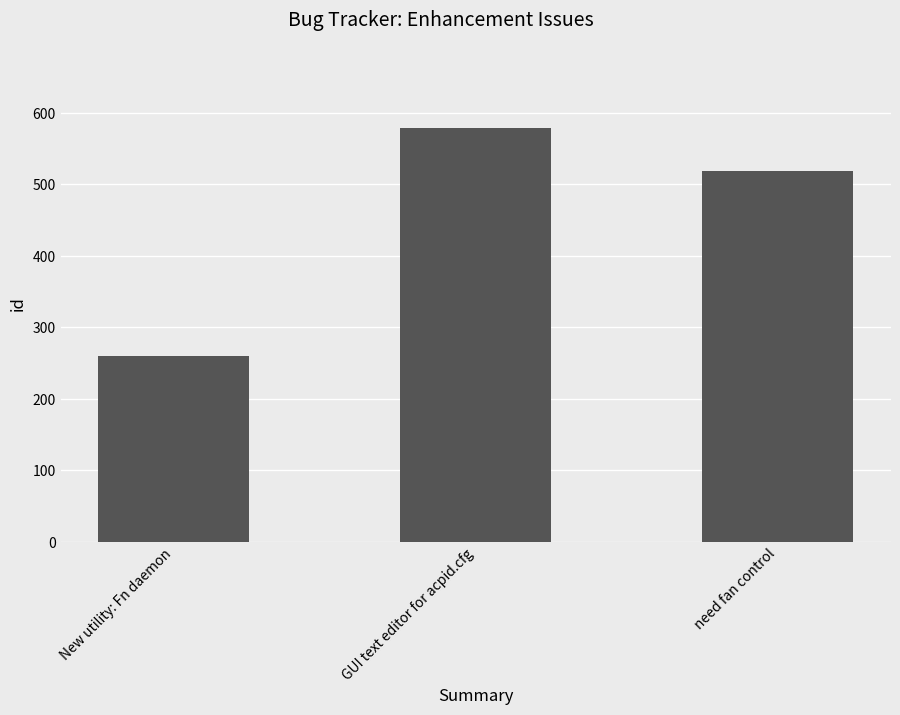

List the labels in order of value, largest first.

GUI text editor for acpid.cfg, need fan control, New utility: Fn daemon